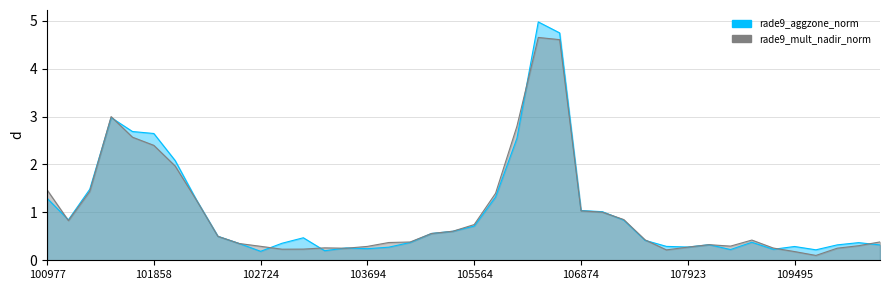

At which category is the sum across all series the highest?

106285